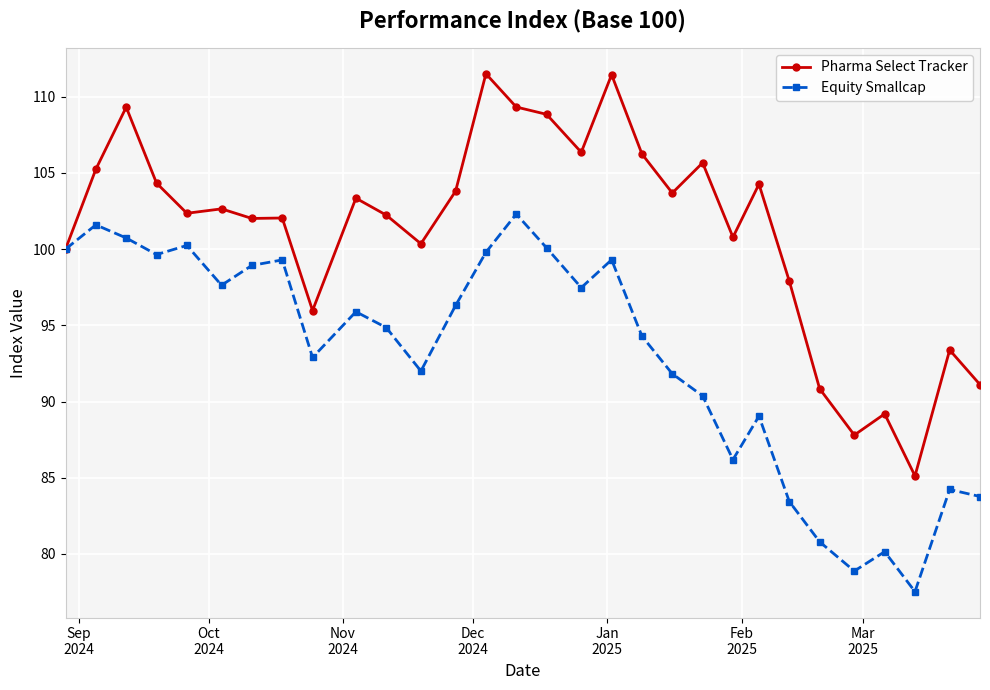

Which series has the largest total across all categories?

Pharma Select Tracker